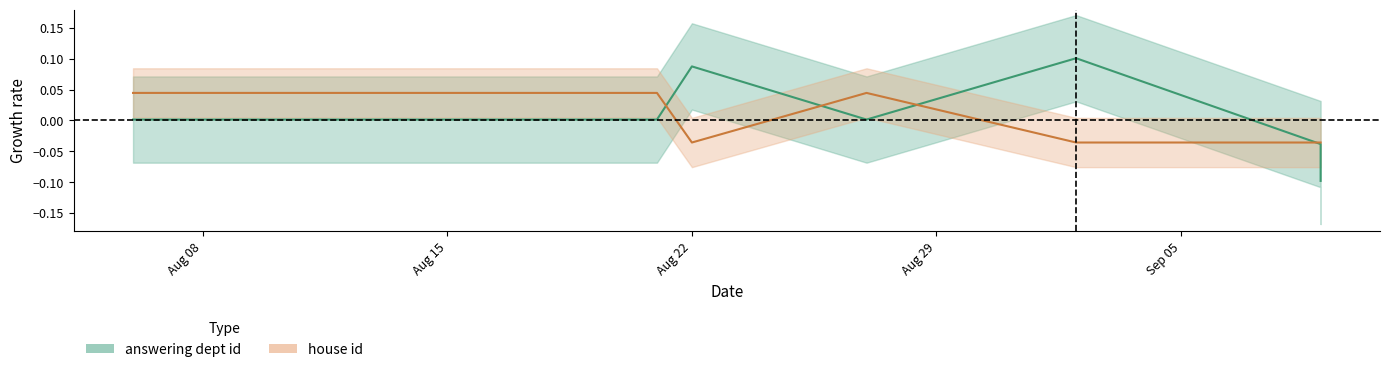

How many interior local valleys does the house id series have?

1